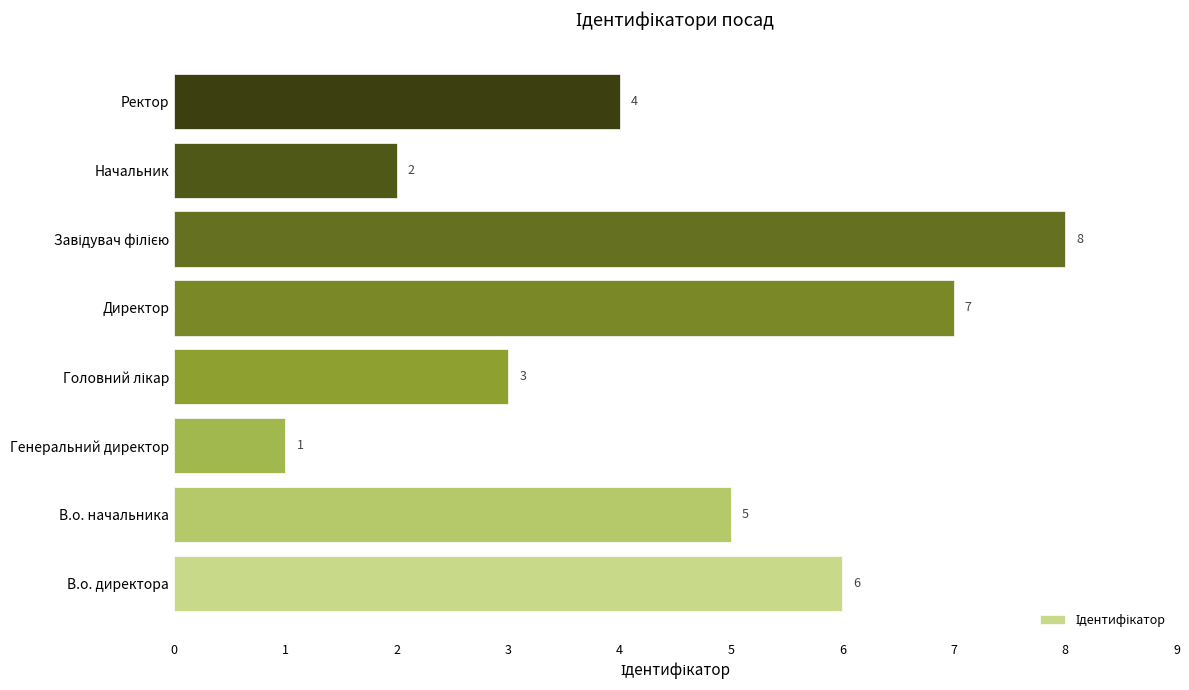

The chart shows a value of 7 at Директор. True or false?

True